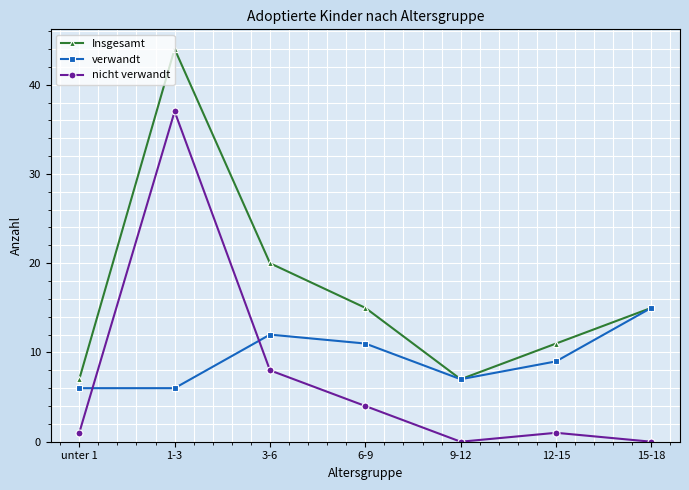

How many lines are shown in the chart?

3